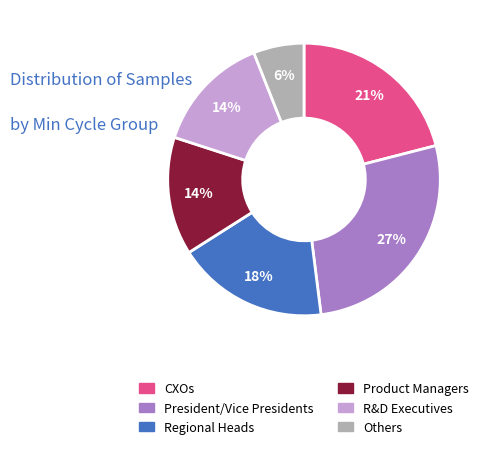

To the nearest percent, what is the difference between the largest and smallest slice percentages?

21%